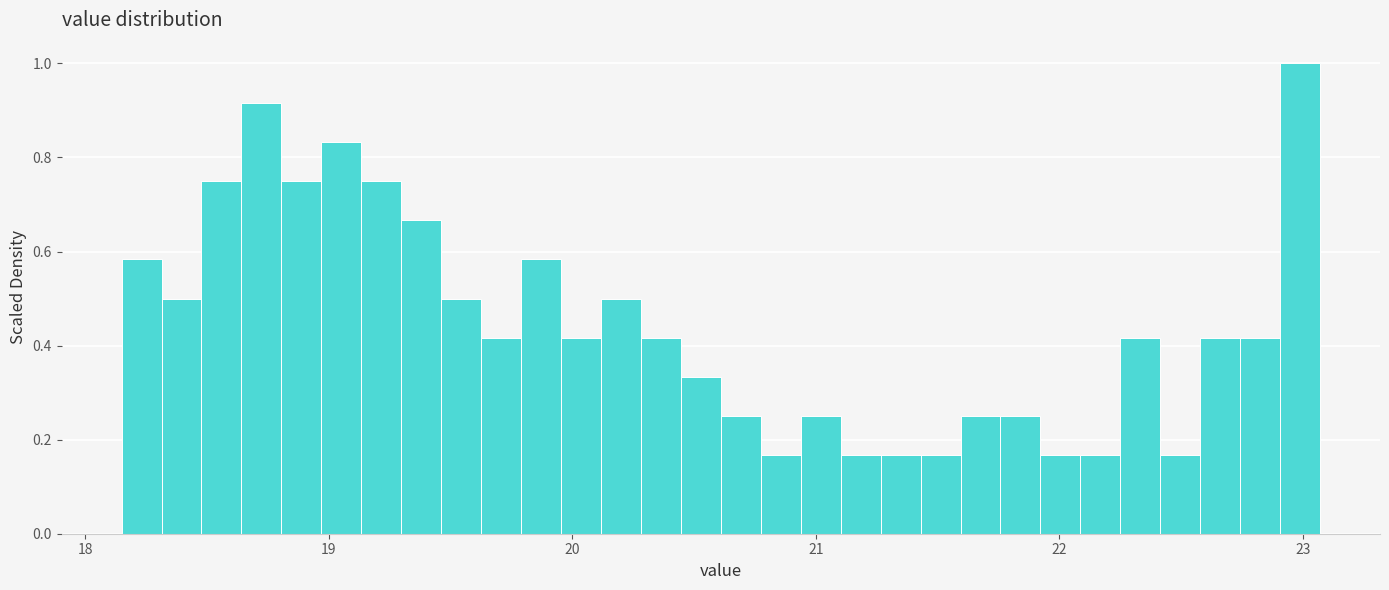

Read against the x-axis, roughly where is the centre of the tallest bar?

23.0